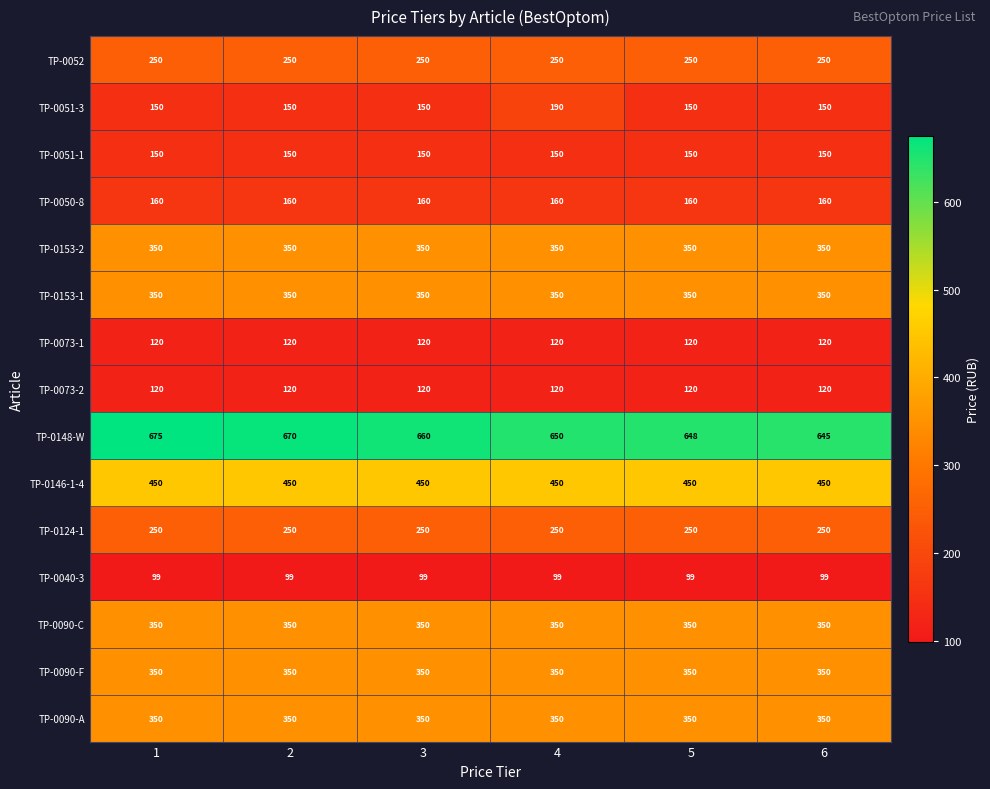

The value of TP-0090-A at 5 is 489. True or false?

False